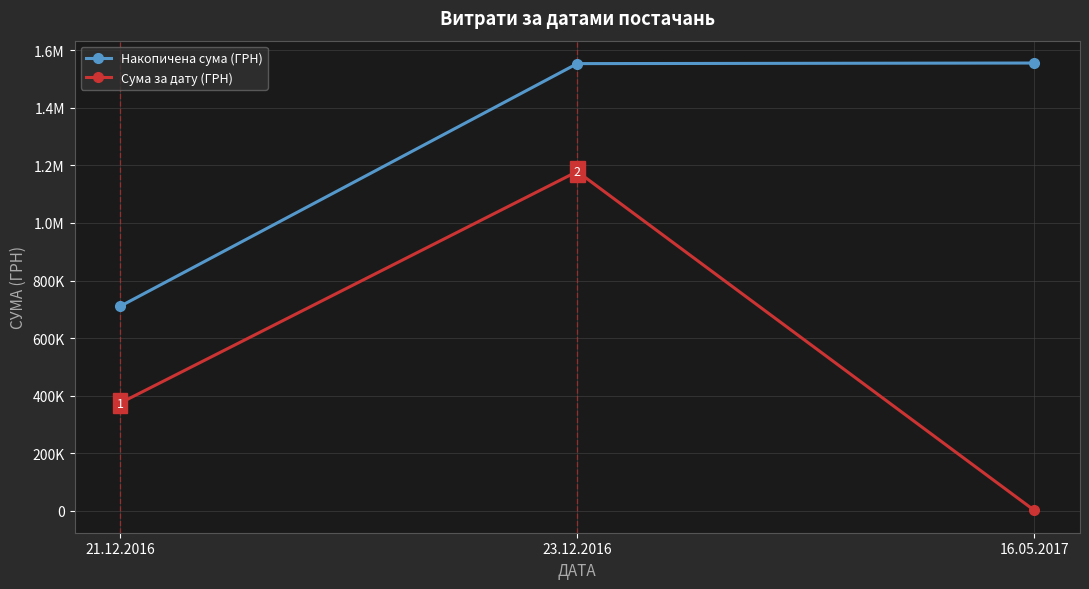

Which category has the highest value across all series?

16.05.2017